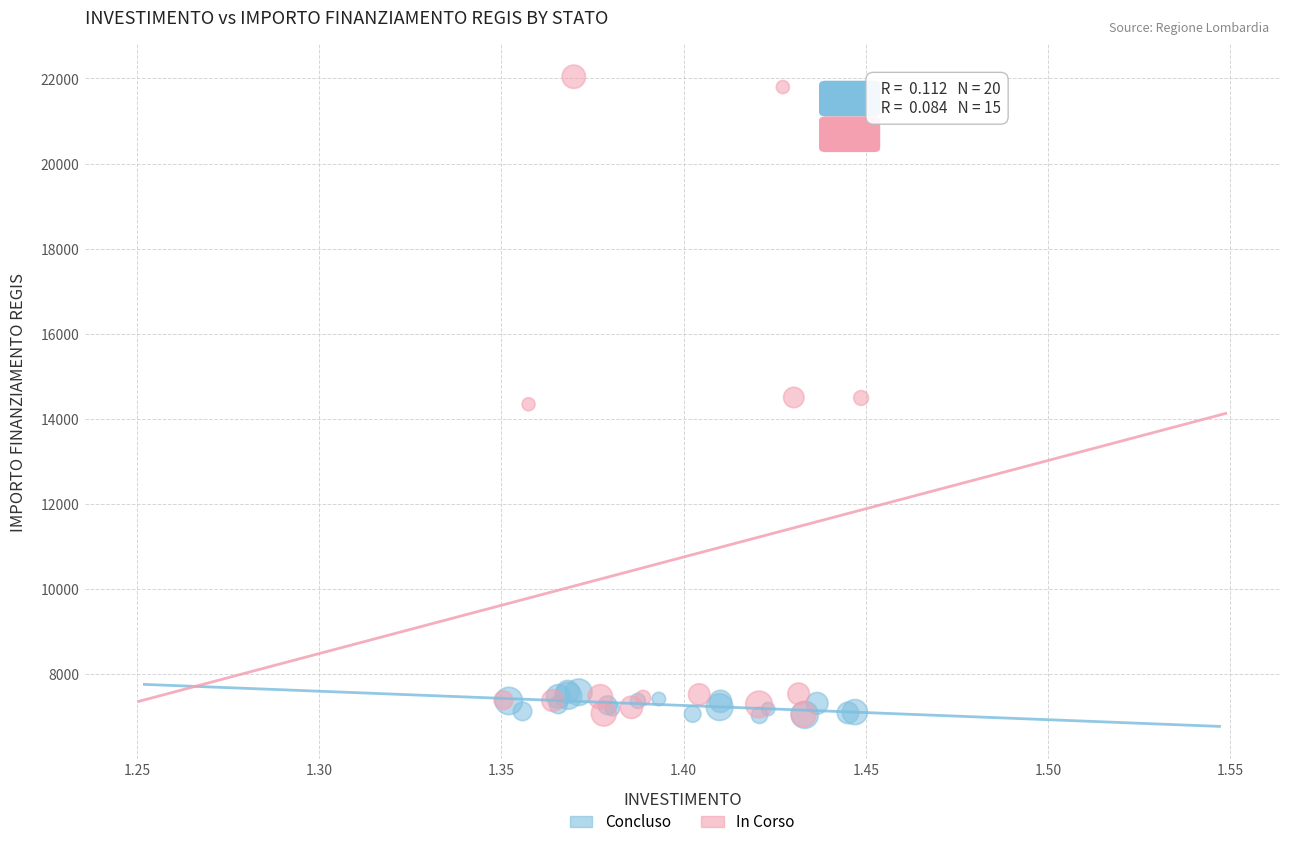

Which series contains the highest Y value?

In Corso